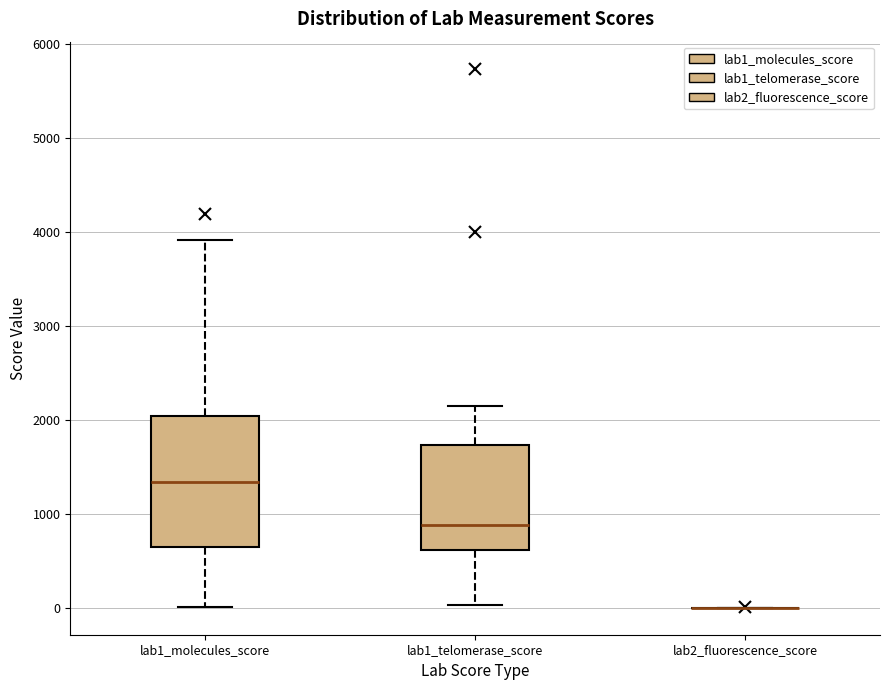

Reading left to right, read every box against the y-axis: the position of its median line, the range the box covers, and the ends of its whiskers. The values are not printed on the chart, so give them approximately, as read against the axis.

lab1_molecules_score: median 1300, box 600 to 2000, whiskers 0 to 3900
lab1_telomerase_score: median 900, box 600 to 1700, whiskers 0 to 2100
lab2_fluorescence_score: box collapsed to a line at 0, whiskers 0 to 0